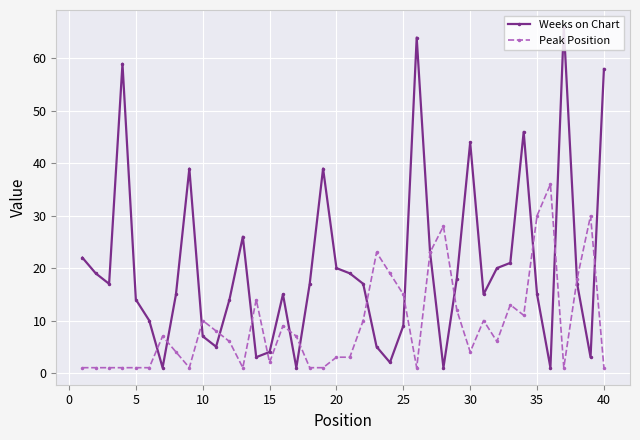

Rank the series by their average value, from lowest to highest.

Peak Position, Weeks on Chart